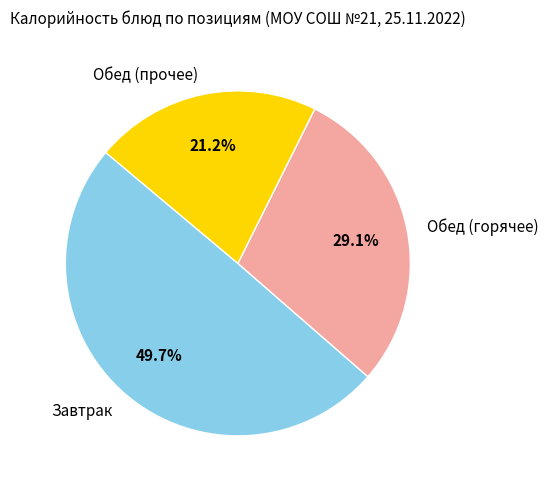

Does Завтрак account for over 50% of the chart?

No